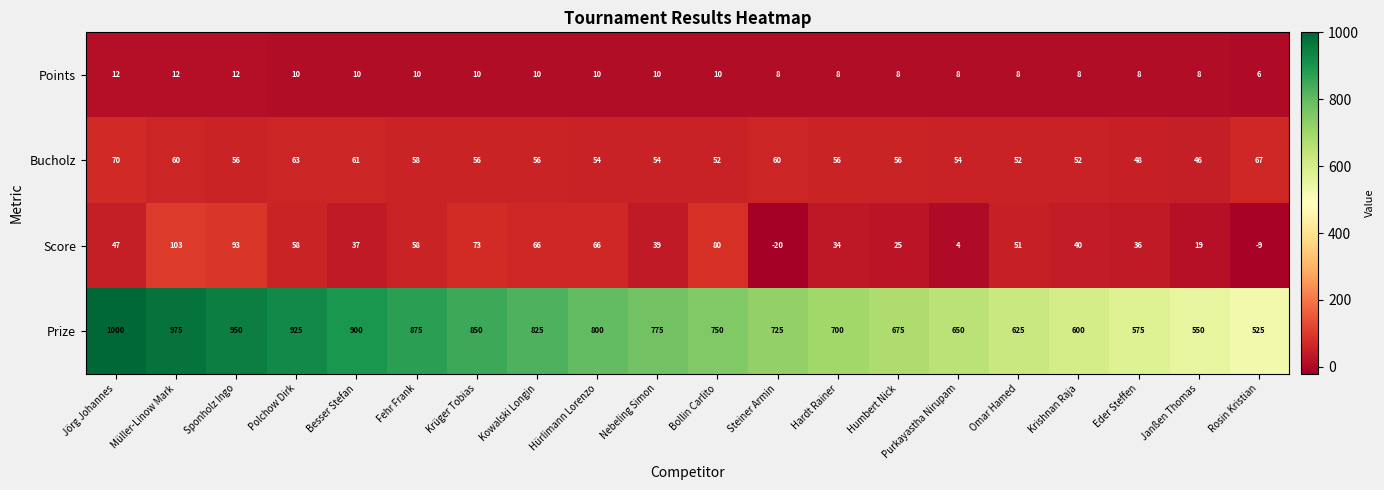

Rank the series at Krüger Tobias from highest to lowest value.

Prize, Score, Bucholz, Points